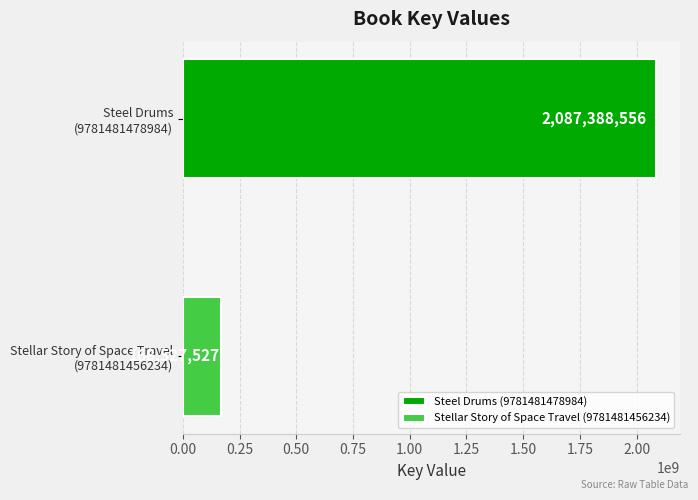

What is the minimum value for Stellar Story of Space Travel (9781481456234)?

168527527